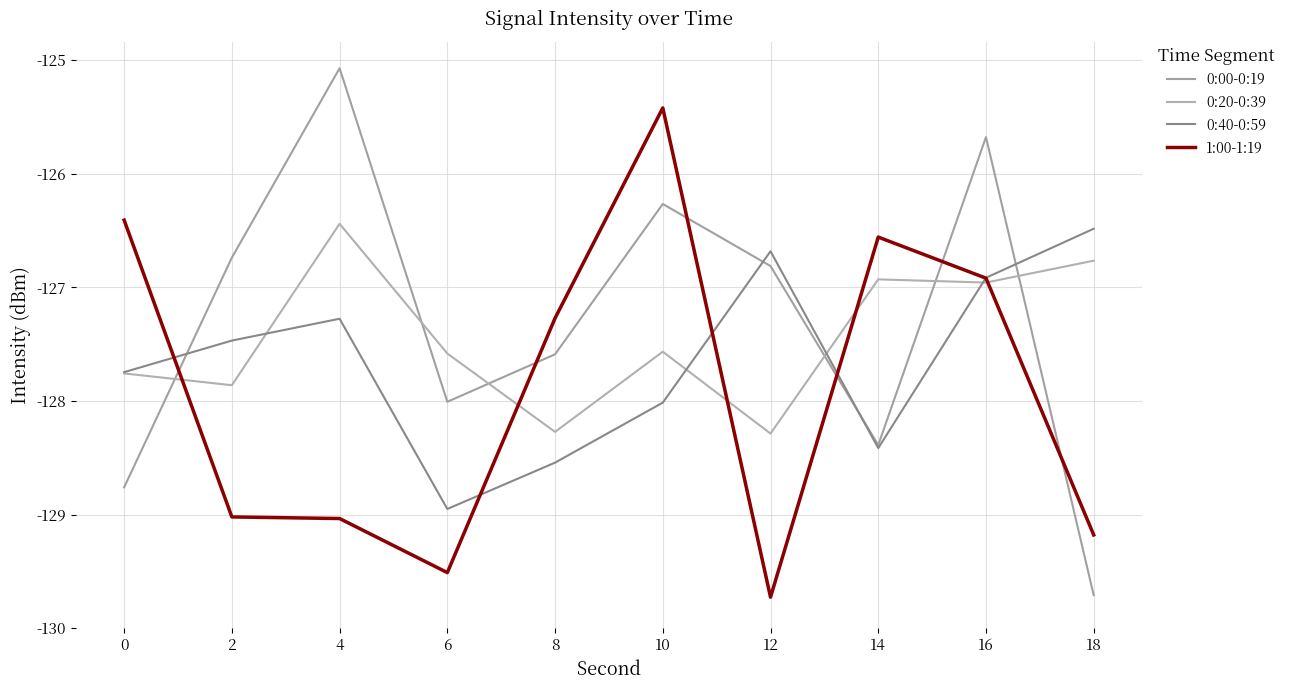

What is the difference between the maximum and minimum values in the 0:40-0:59 series?

2.5